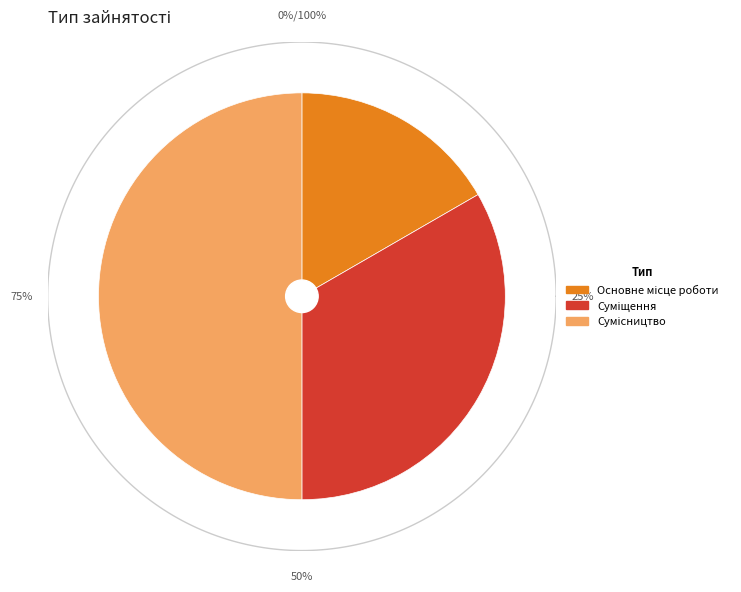

To the nearest percent, what percentage of the pie is Сумісництво?

50%